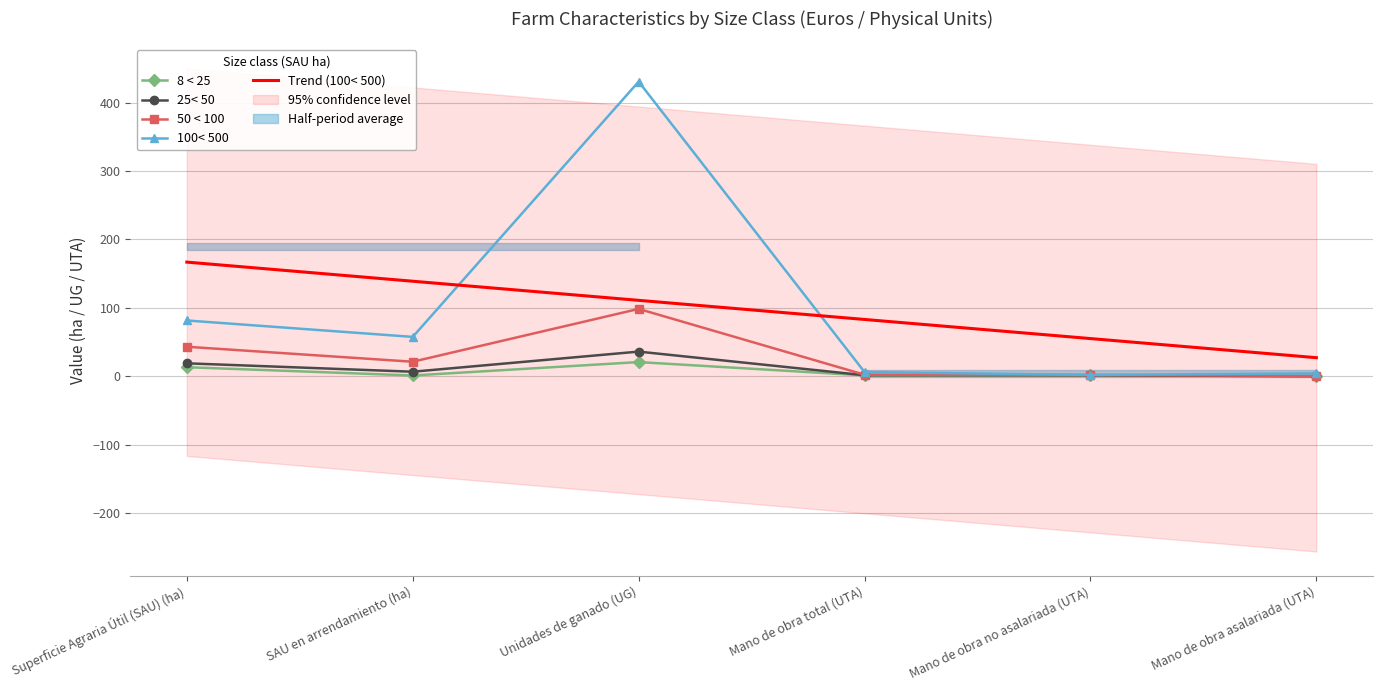

Which has a higher value, Mano de obra asalariada (UTA) or Unidades de ganado (UG)?

Unidades de ganado (UG)